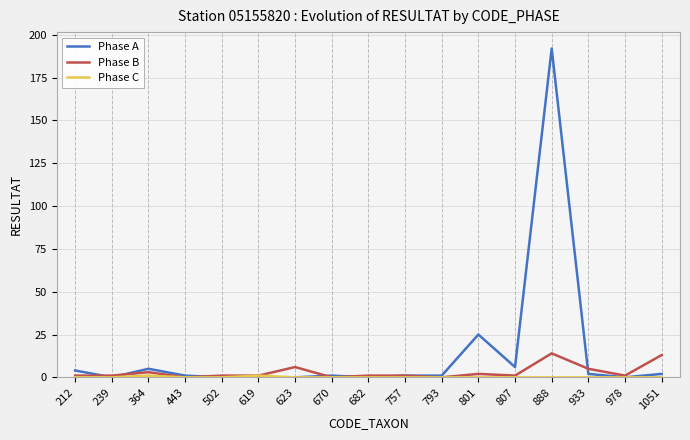

What is the maximum value for Phase B?

14